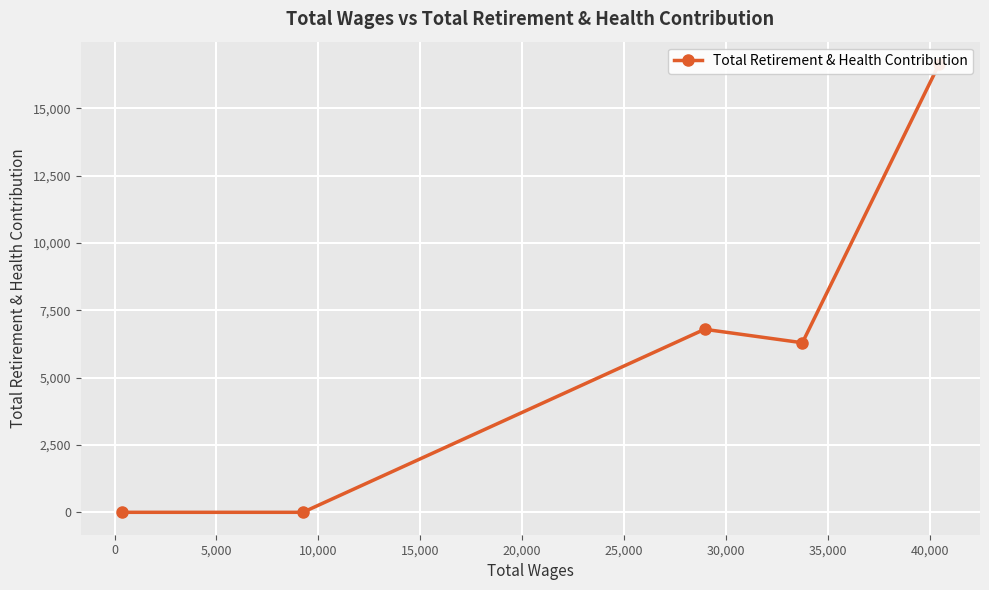

How many lines are shown in the chart?

1